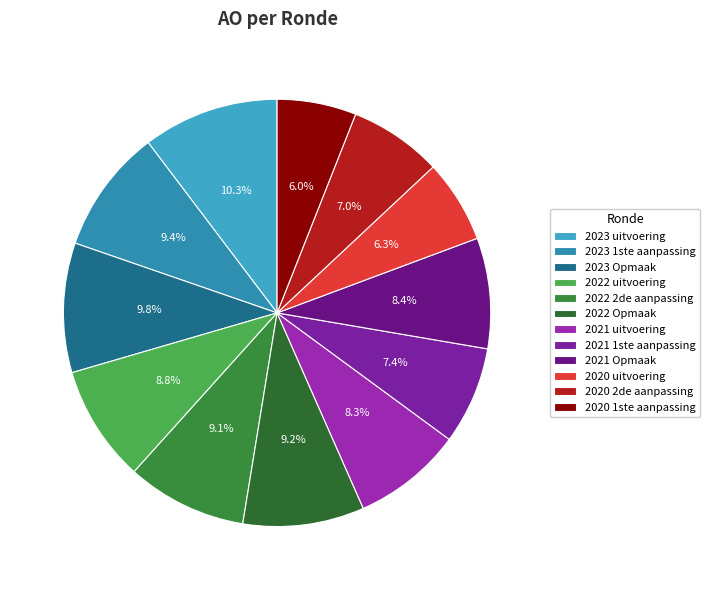

Does any single category account for the majority?

No